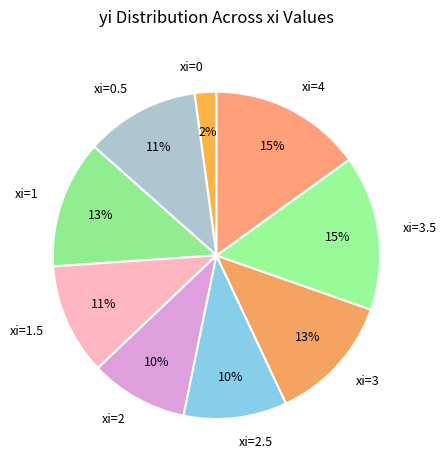

What percentage is the xi=0.5 slice, to the nearest percent?

11%